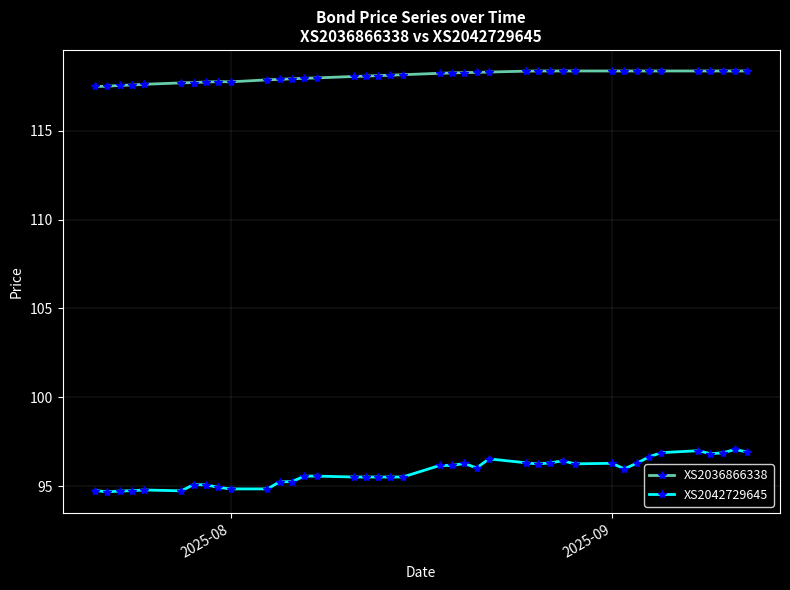

True or false: XS2036866338 has more than 0 interior local peaks.

True